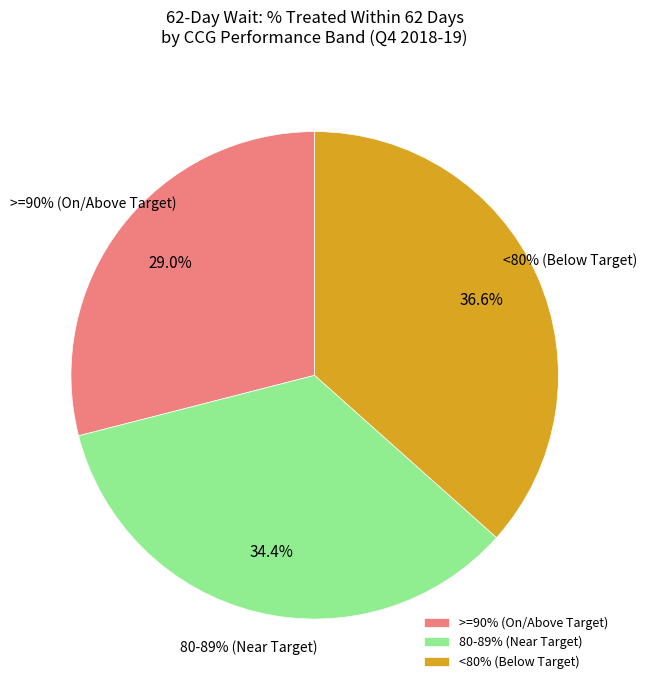

Is it true that NHS BASILDON AND BRENTWOOD CCG is 17% of the pie?

False